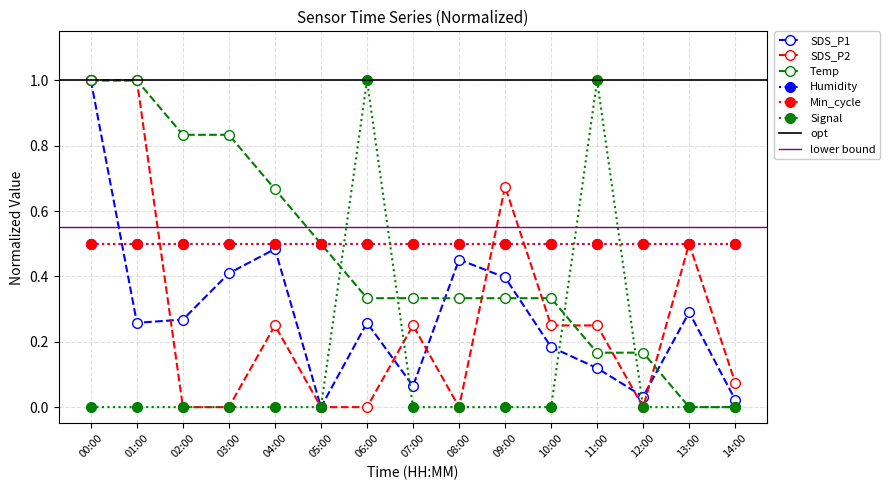

True or false: Signal has a value of -0.5 at 14:00.

False